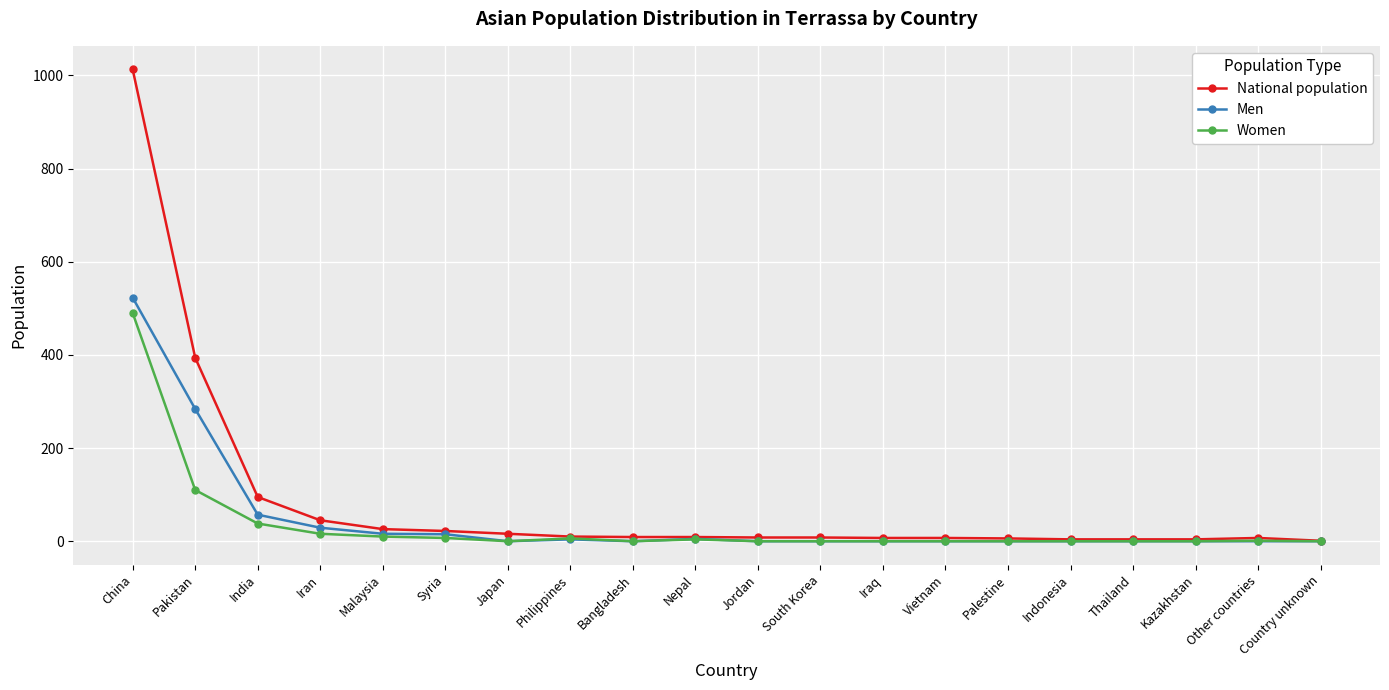

At which label does National population first exceed 9?

China